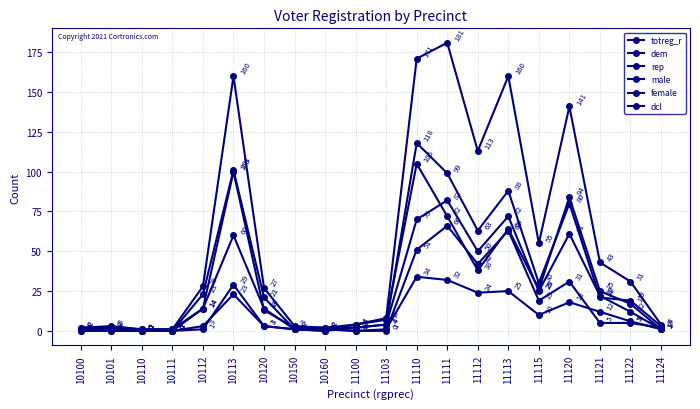

In totreg_r, how many points are higher than both neighbors (excluding endpoints)?

5